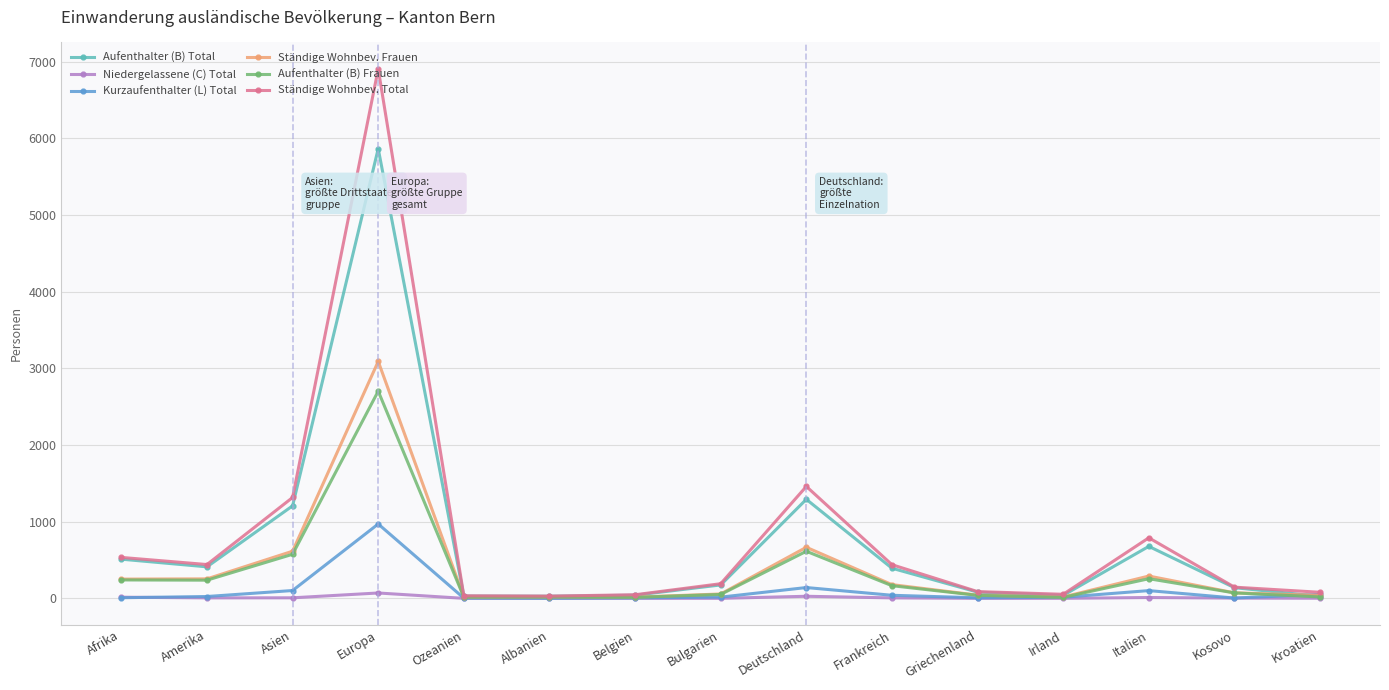

The value of Kurzaufenthalter (L) Total at Albanien is 1. True or false?

True